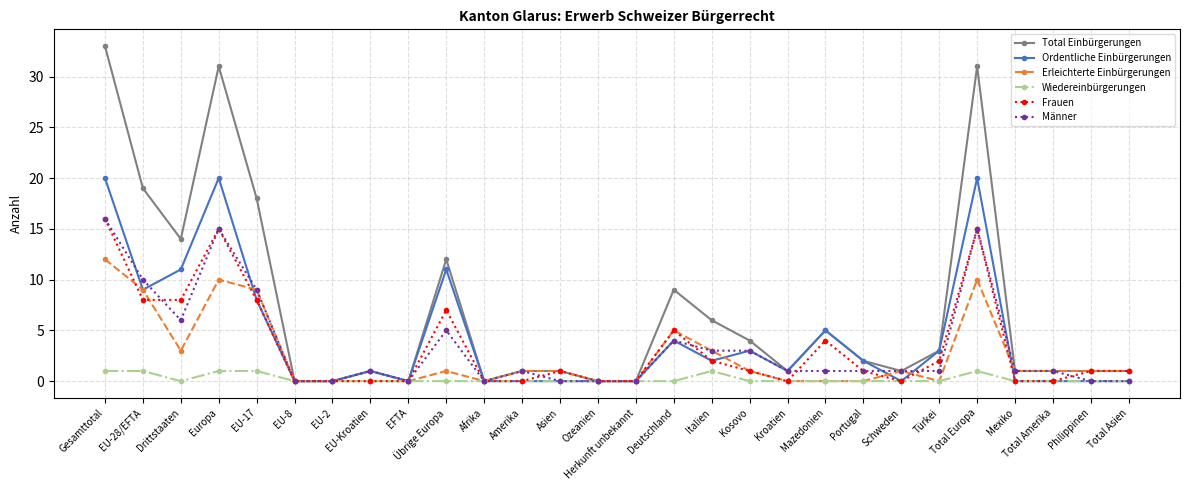

What is the difference between the maximum and minimum values in the Frauen series?

16